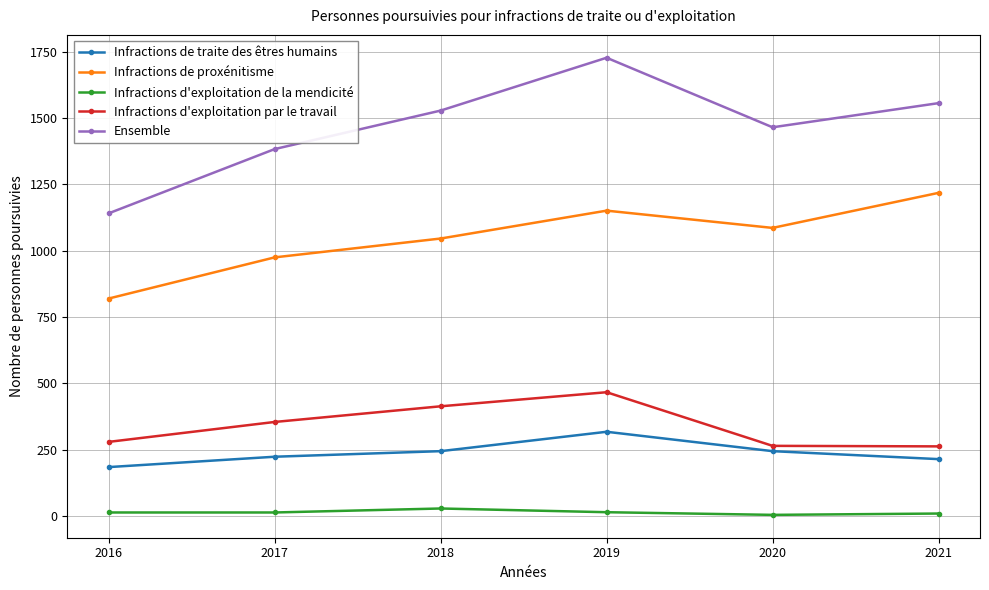

What is the difference between the maximum and minimum values in the Infractions de traite des êtres humains series?

133